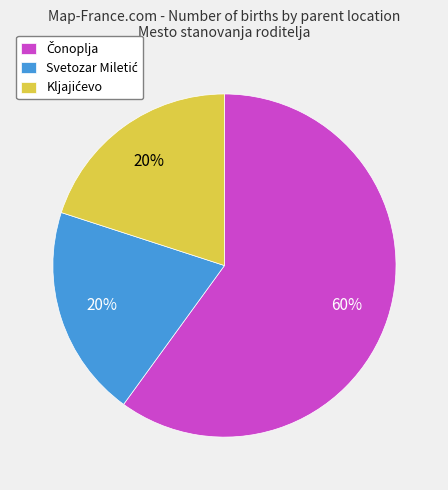

Is there any slice that represents more than half of the pie?

Yes